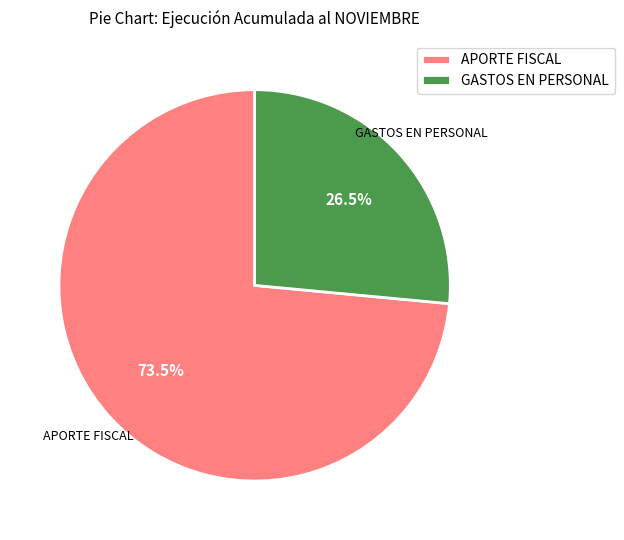

Rank the categories by value from highest to lowest.

APORTE FISCAL, GASTOS EN PERSONAL